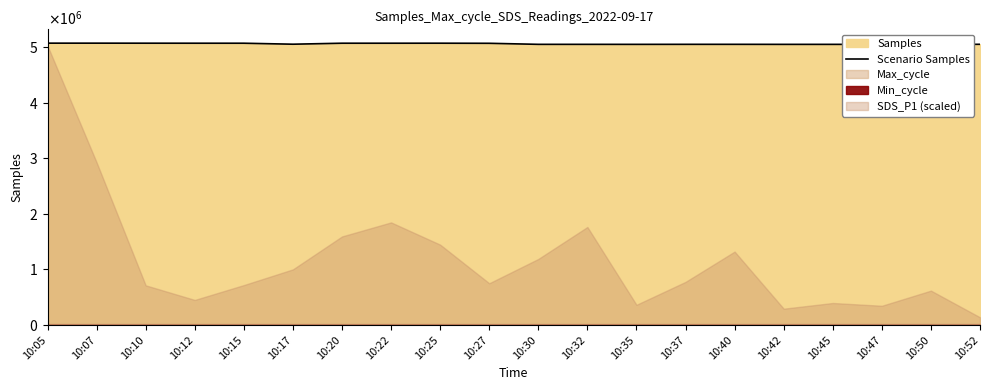

How many points are higher than both their immediate neighbors (excluding endpoints)?

4